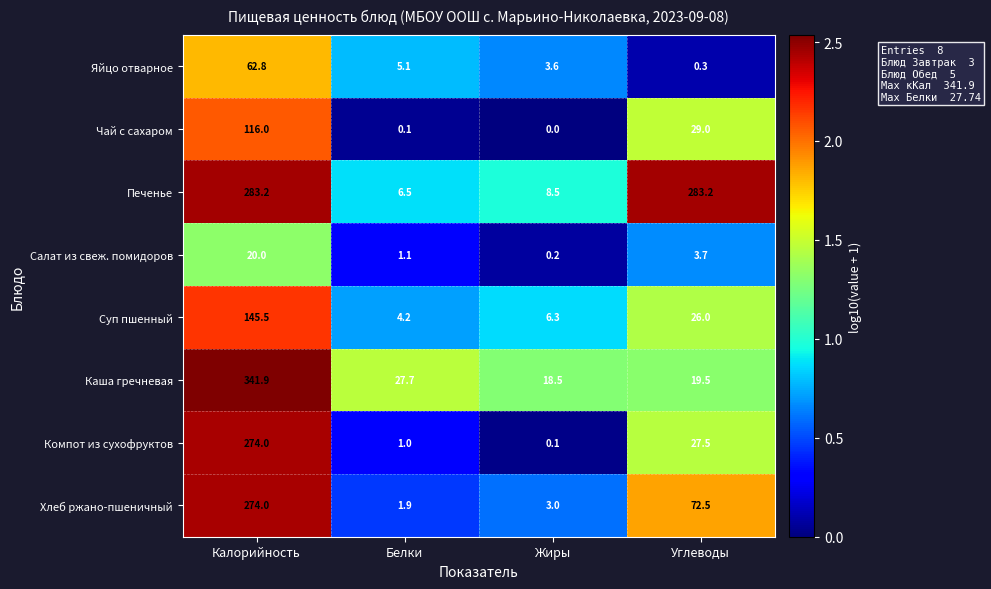

What is the greatest value displayed?

341.9